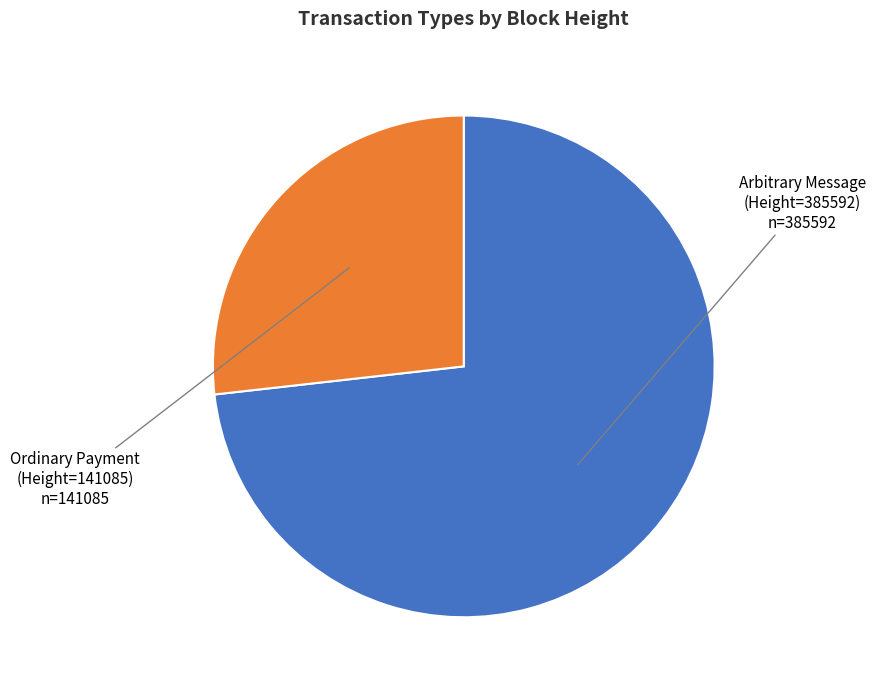

The Ordinary Payment (Height=141085) slice represents 27% of the pie. True or false?

True